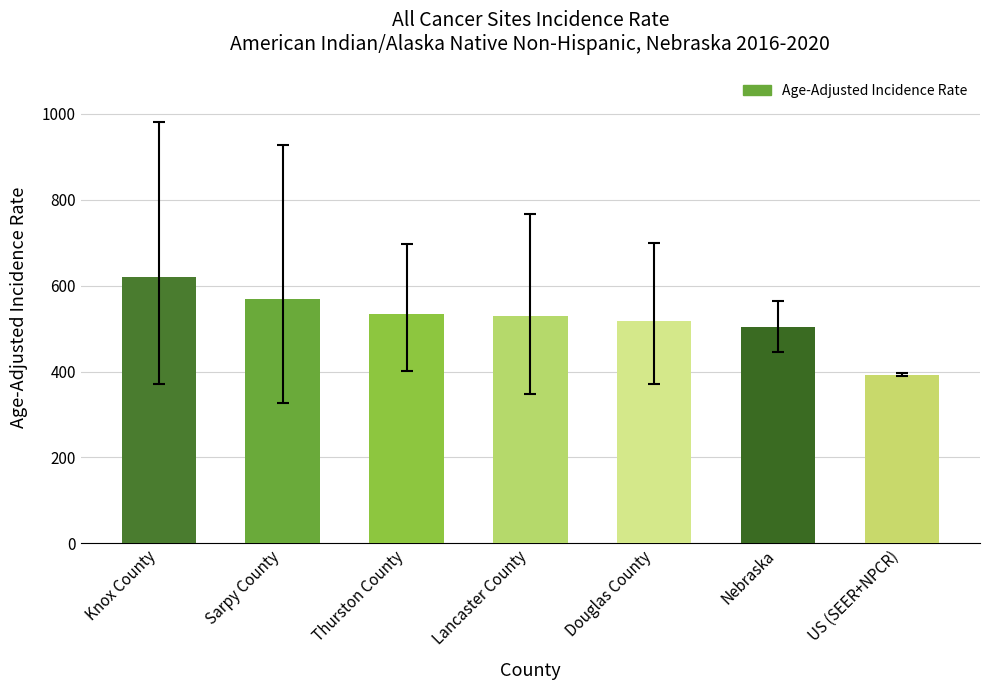

What is the label of the 2nd bar from the left?

Sarpy County